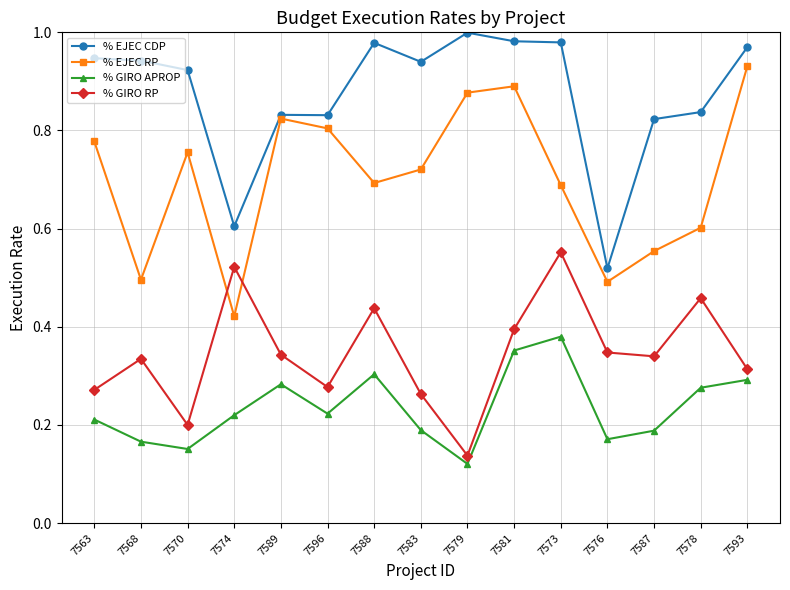

How many lines are shown in the chart?

4